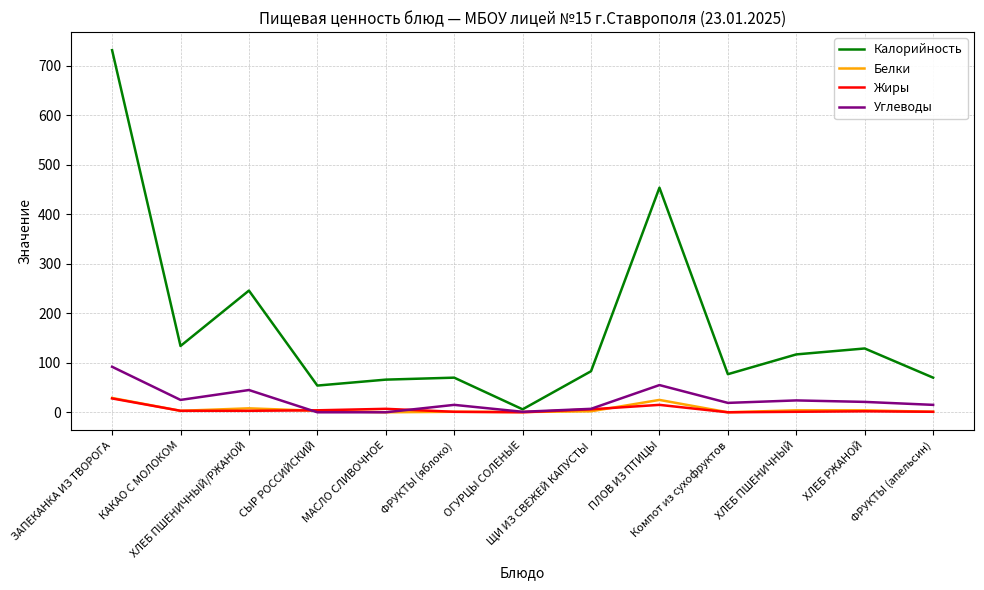

What is the sum of all Белки values?

80.6